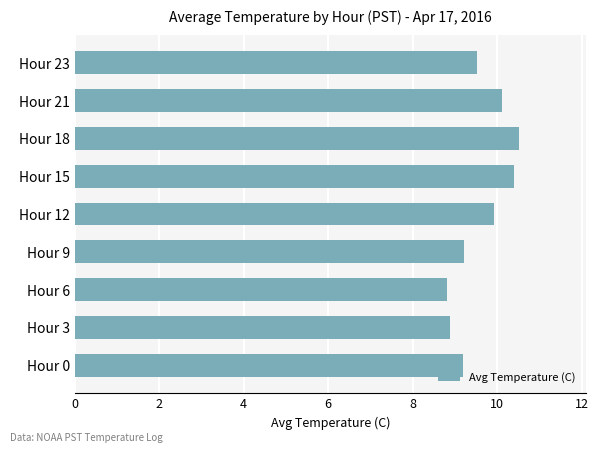

Reading bottom to top, extract all data points from this chart.

Hour 0=9.2	Hour 3=8.9	Hour 6=8.8	Hour 9=9.2	Hour 12=9.9	Hour 15=10.4	Hour 18=10.5	Hour 21=10.1	Hour 23=9.5